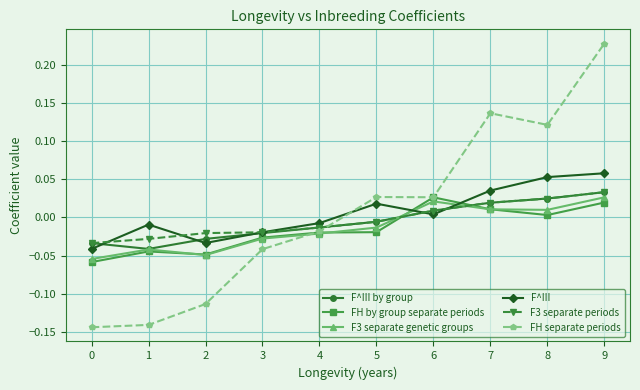

Is it true that FH by group separate periods equals -0.0 at 4?

True